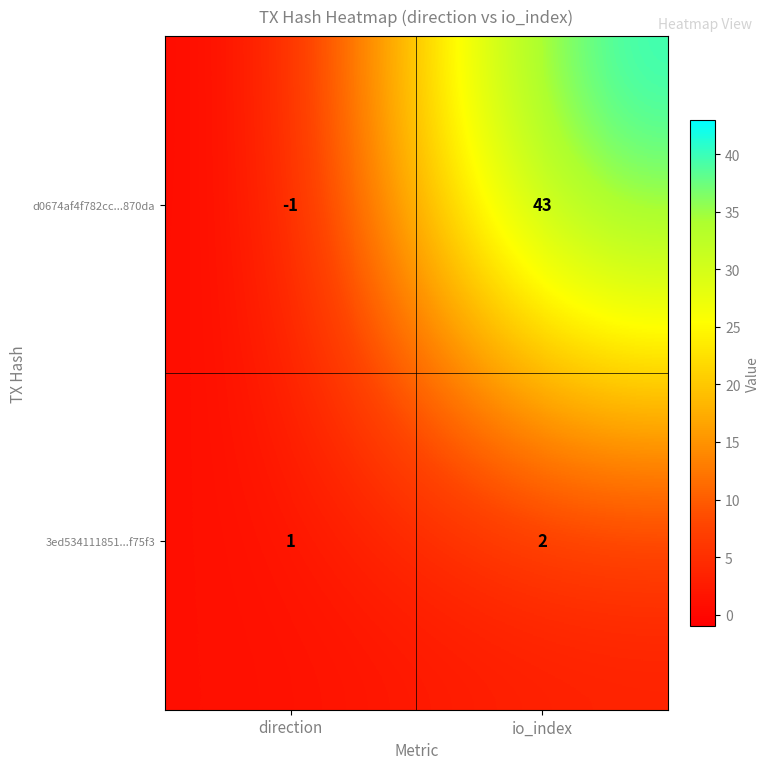

Which label corresponds to the largest value in the chart?

io_index